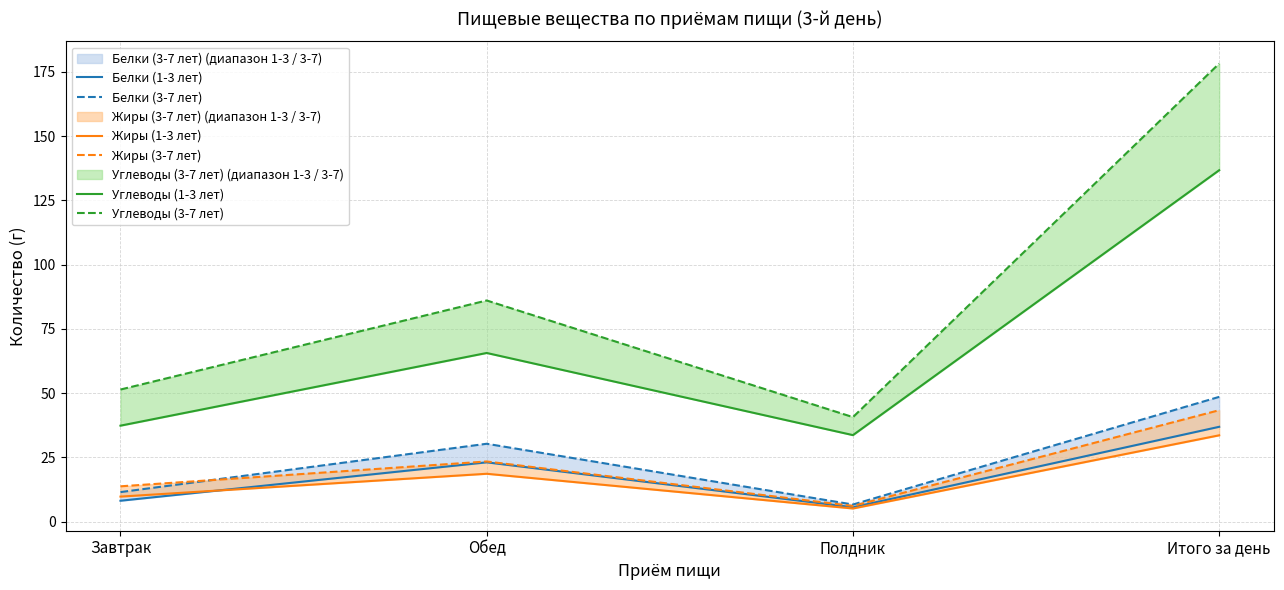

What are all the series names shown in the legend?

Белки (1-3 лет), Белки (3-7 лет), Жиры (1-3 лет), Жиры (3-7 лет), Углеводы (1-3 лет), Углеводы (3-7 лет)